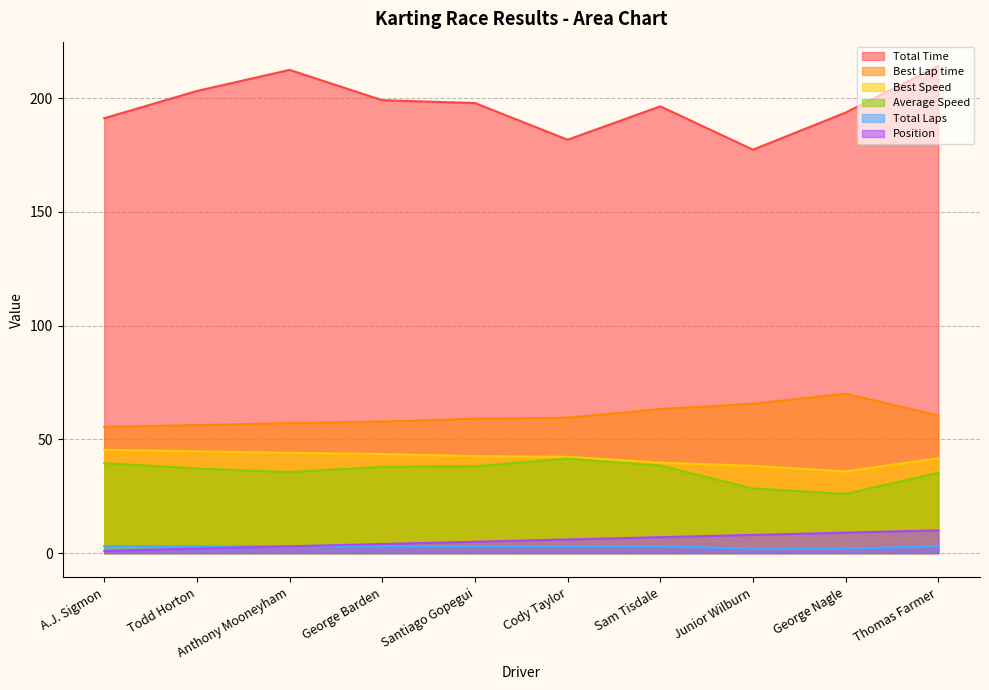

What is the label of the 1st point from the left?

A.J. Sigmon